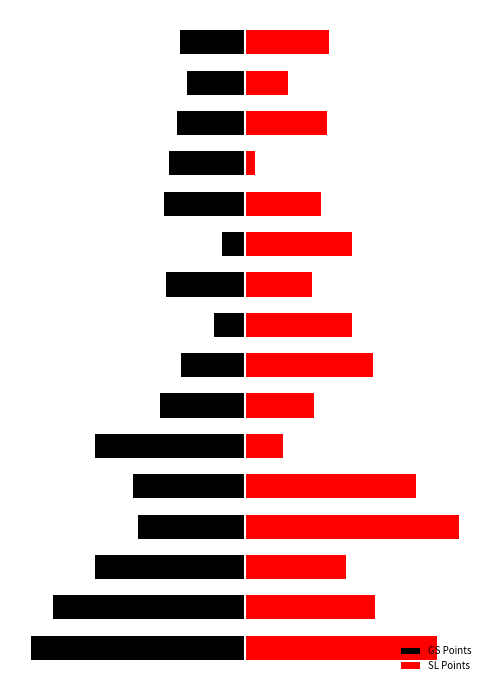

What is the difference between the GS Points values at 11 and 15?

15